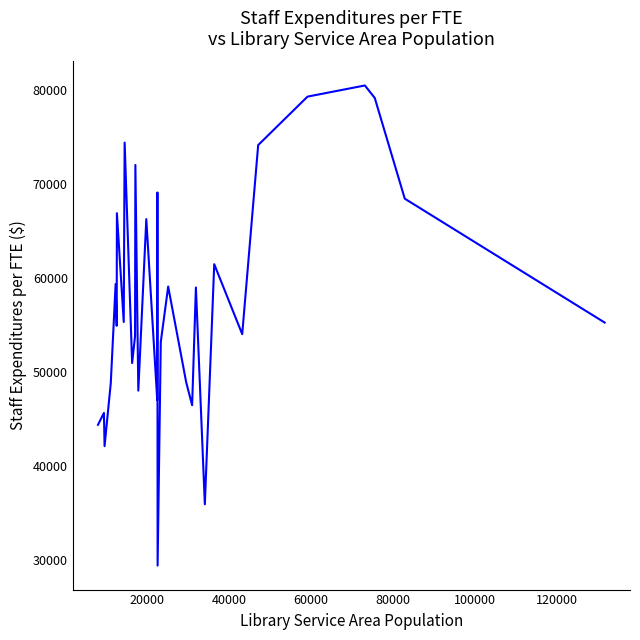

What is the difference between the maximum and minimum values?

51016.4